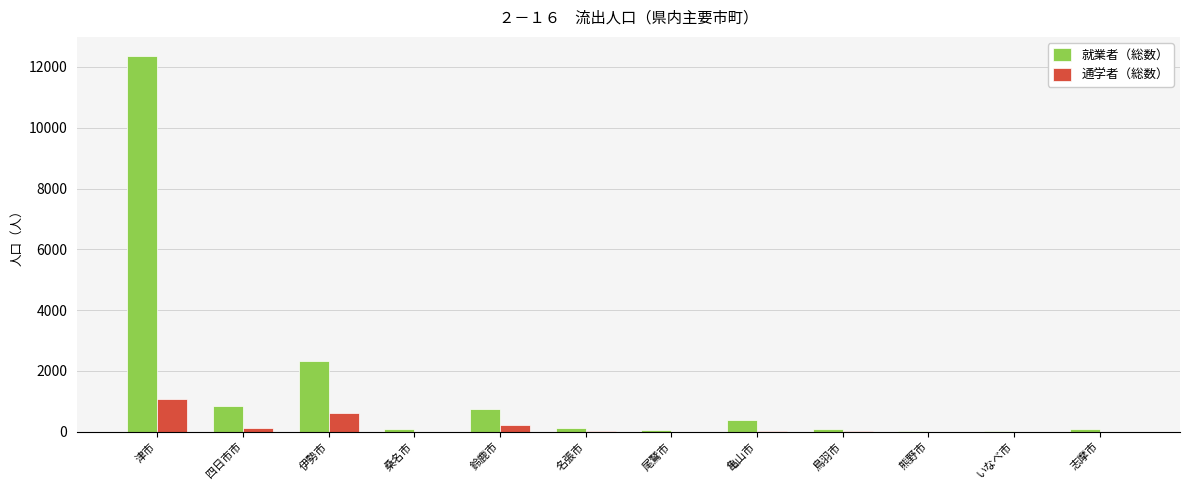

How many data points does each series have?

12